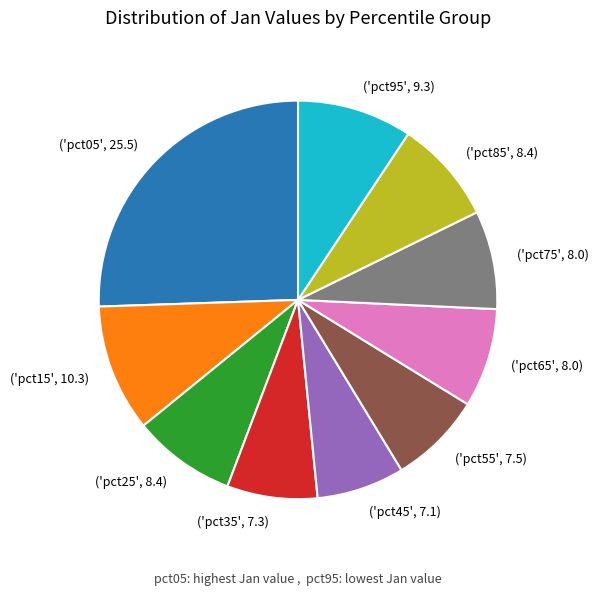

Is there any slice that represents more than half of the pie?

No